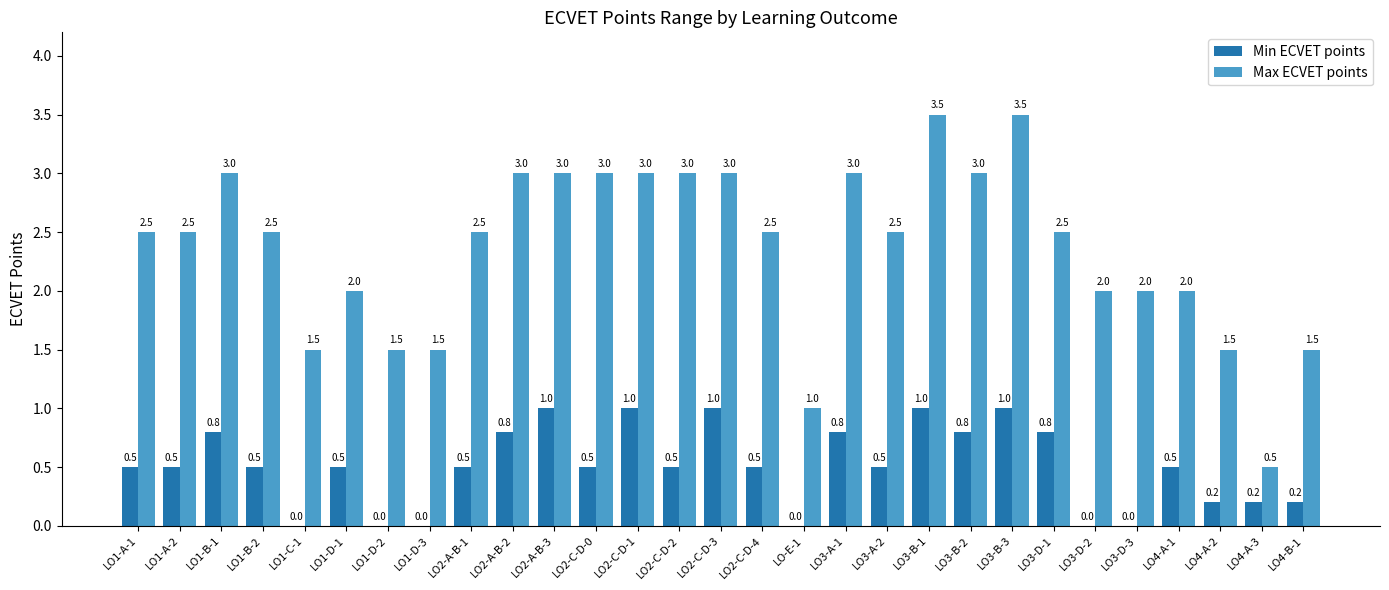

What is the maximum value shown in the chart?

3.5